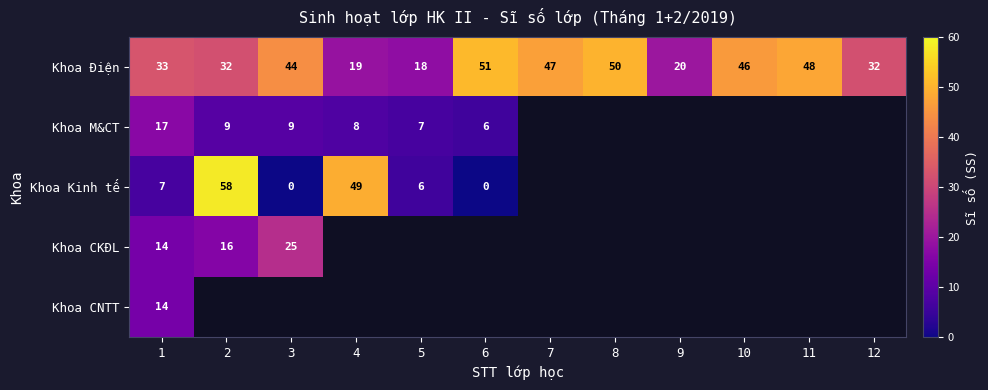

True or false: Khoa Điện has a value of 78 at 7.

False